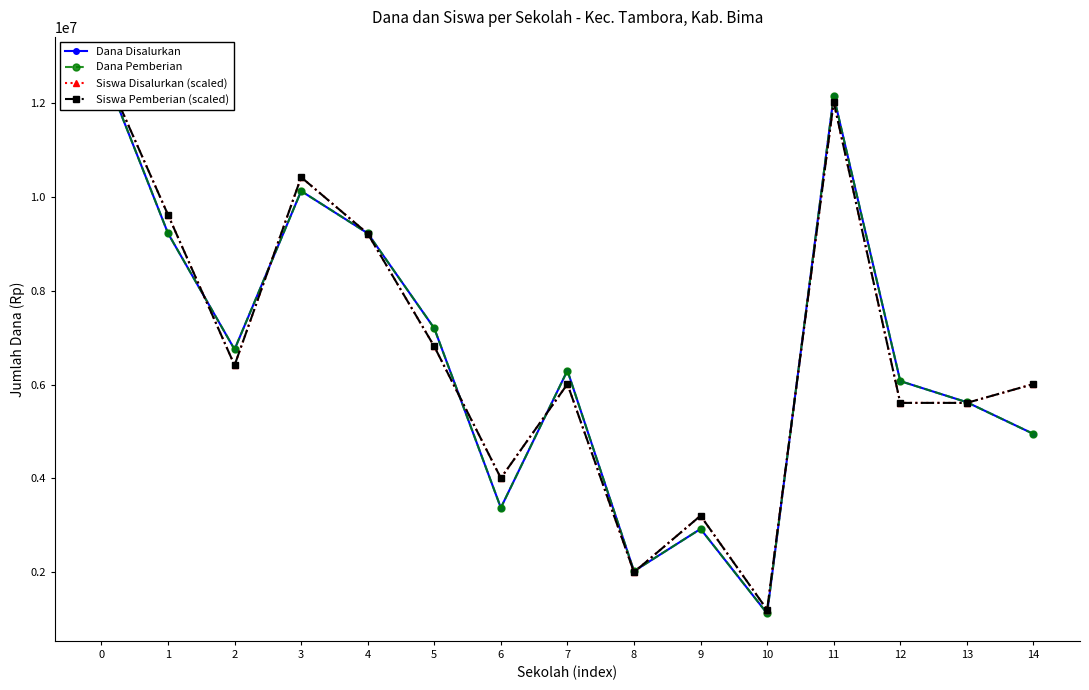

How many lines are shown in the chart?

4